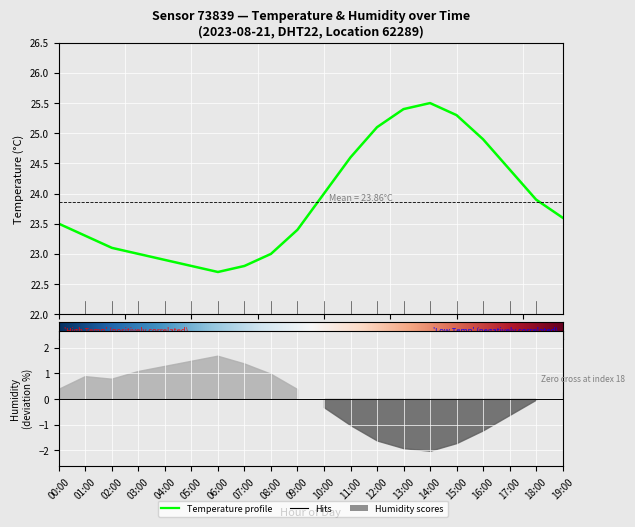

Which has a higher value, 17:00 or 10:00?

17:00